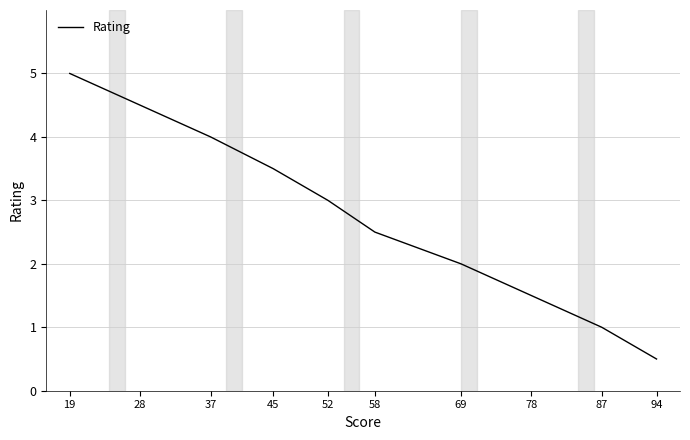

Between 94 and 69, which is larger?

69